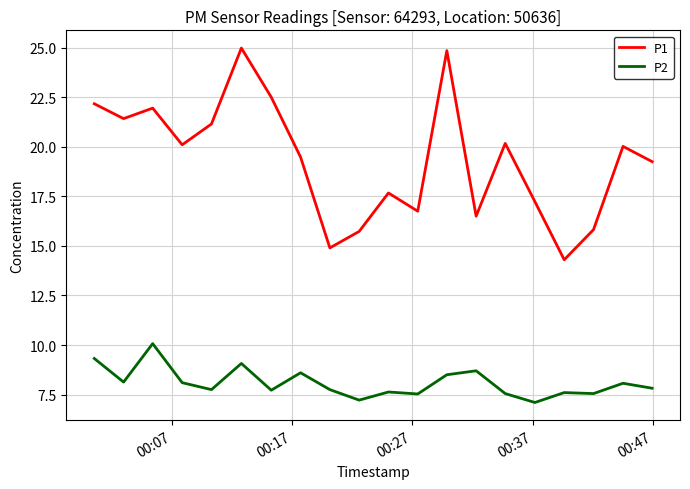

True or false: P2 and P1 intersect in this chart.

False